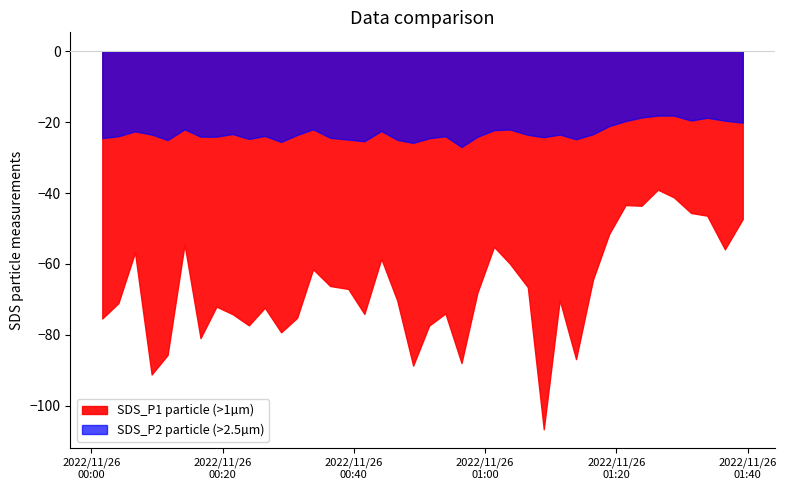

True or false: SDS_P1 and SDS_P2 intersect in this chart.

False